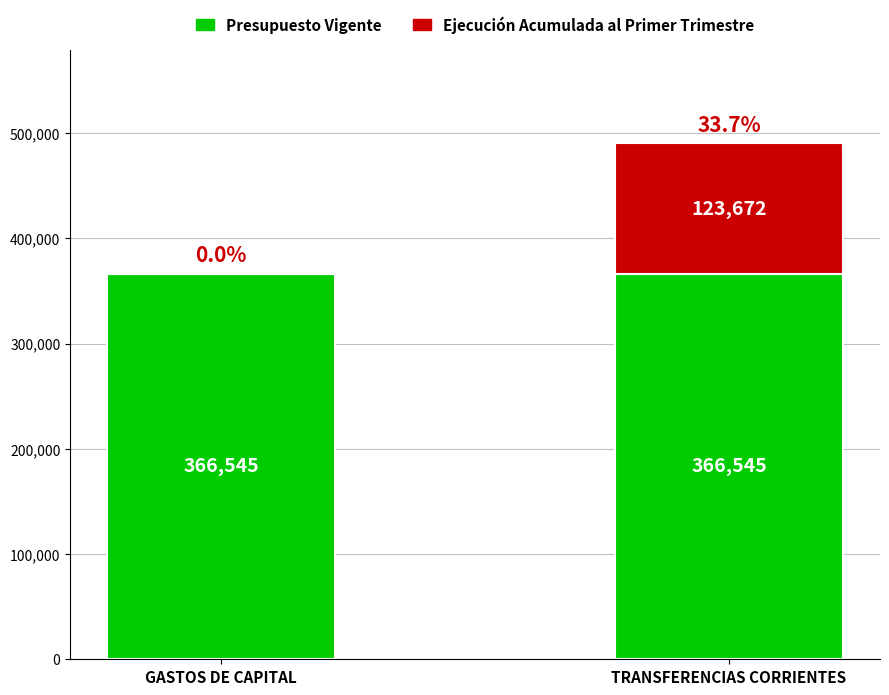

What is the total value across all series at GASTOS DE CAPITAL?

366545